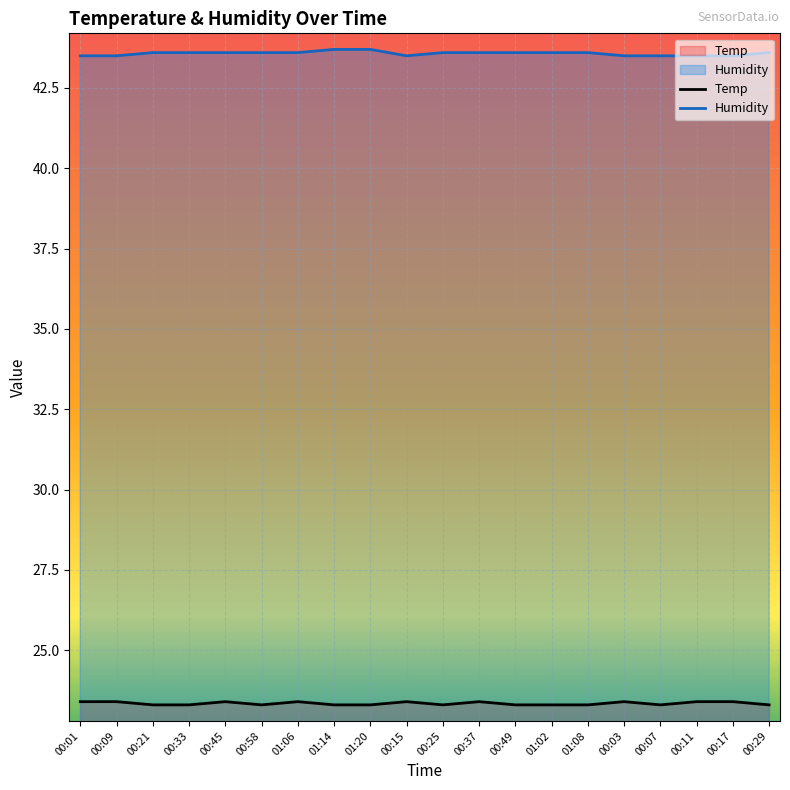

In Temp, how many points are higher than both neighbors (excluding endpoints)?

5